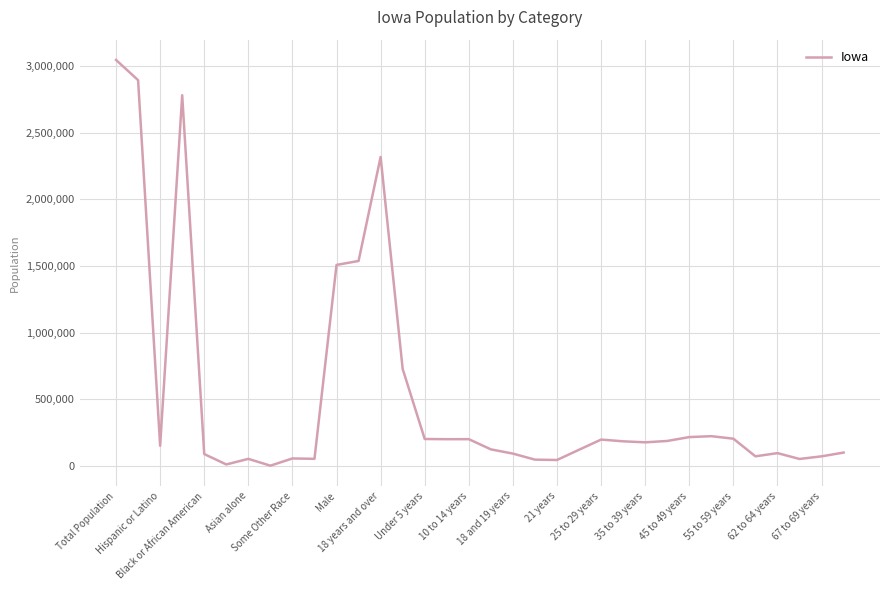

What is the difference between the maximum and minimum values?

3044352